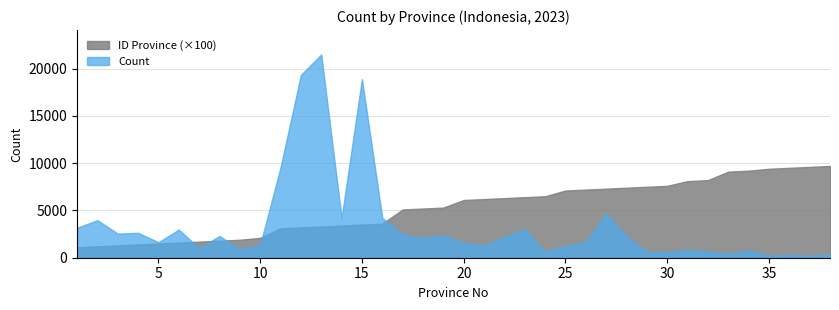

Rank the categories by ID Province value from lowest to highest.

1, 2, 3, 4, 5, 6, 7, 8, 9, 10, 11, 12, 13, 14, 15, 16, 17, 18, 19, 20, 21, 22, 23, 24, 25, 26, 27, 28, 29, 30, 31, 32, 33, 34, 35, 36, 37, 38